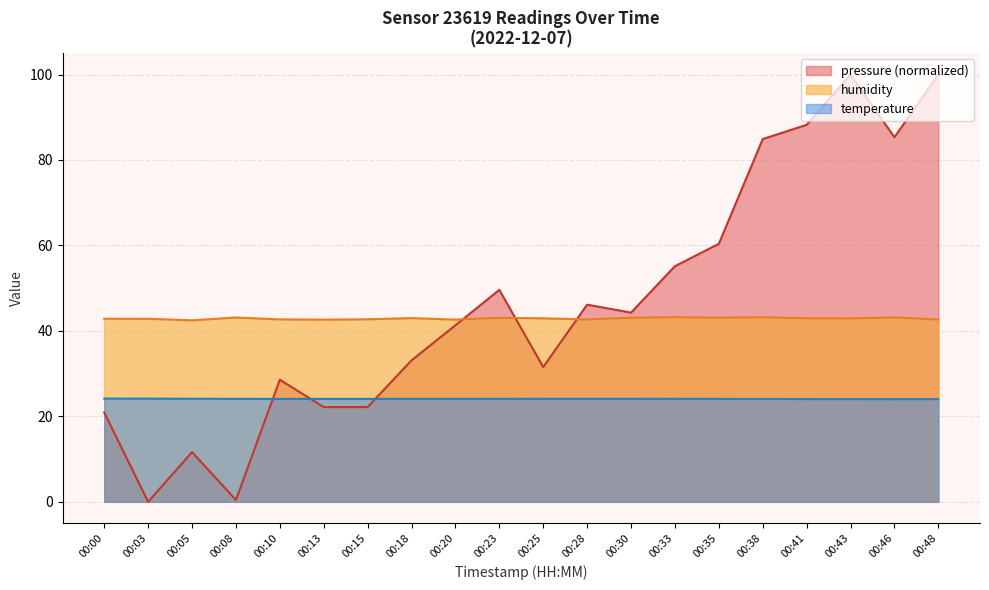

Which category has the lowest value across all series?

00:03